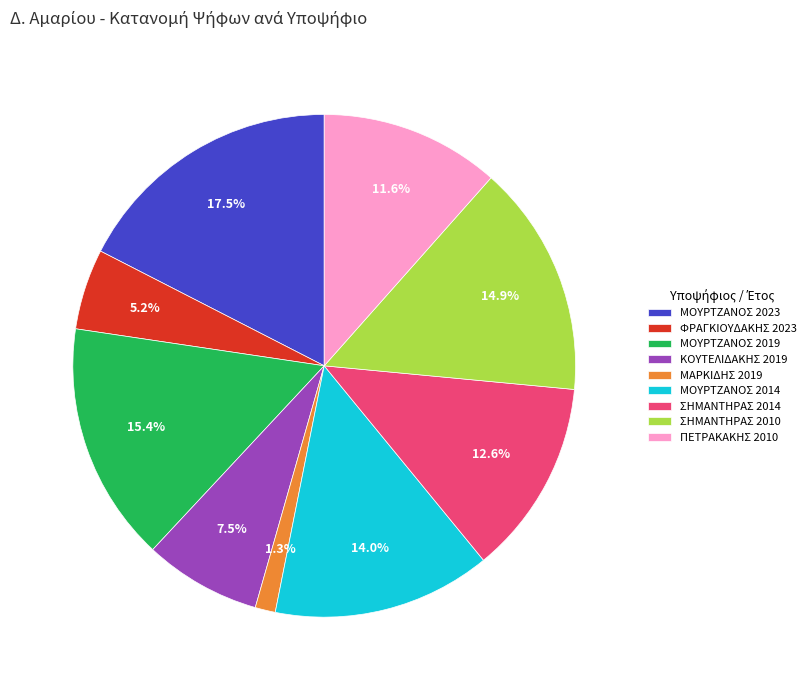

What is the smallest slice in the pie chart?

ΜΑΡΚΙΔΗΣ 2019